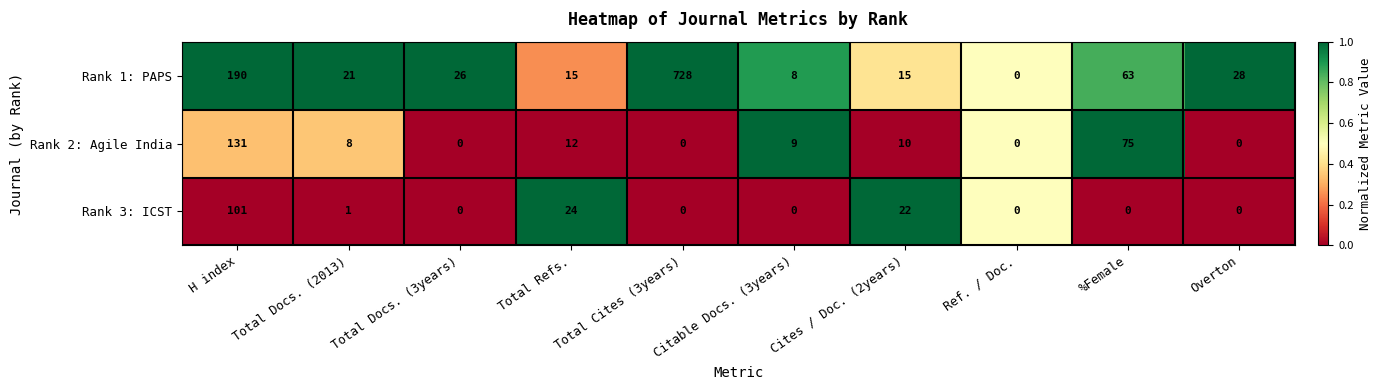

Which series has the largest total across all categories?

Rank 1: PAPS